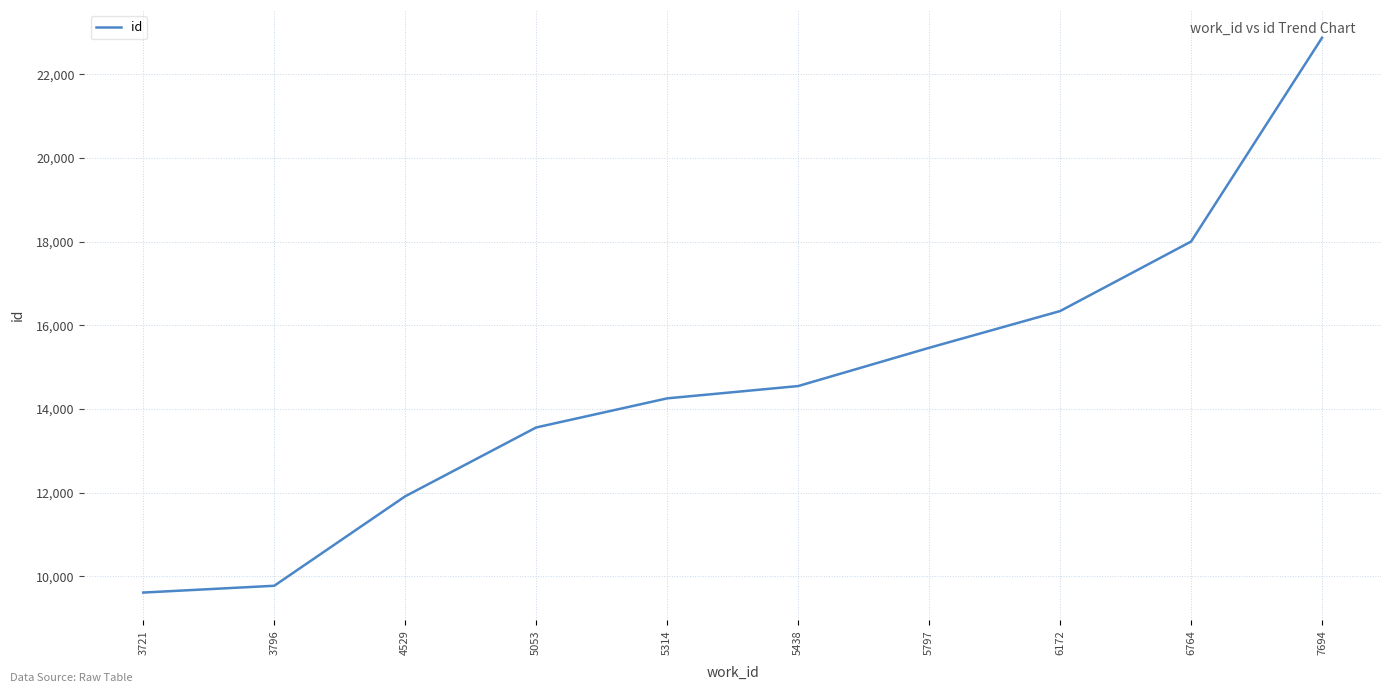

True or false: the data shows 16341 at 6172.

True